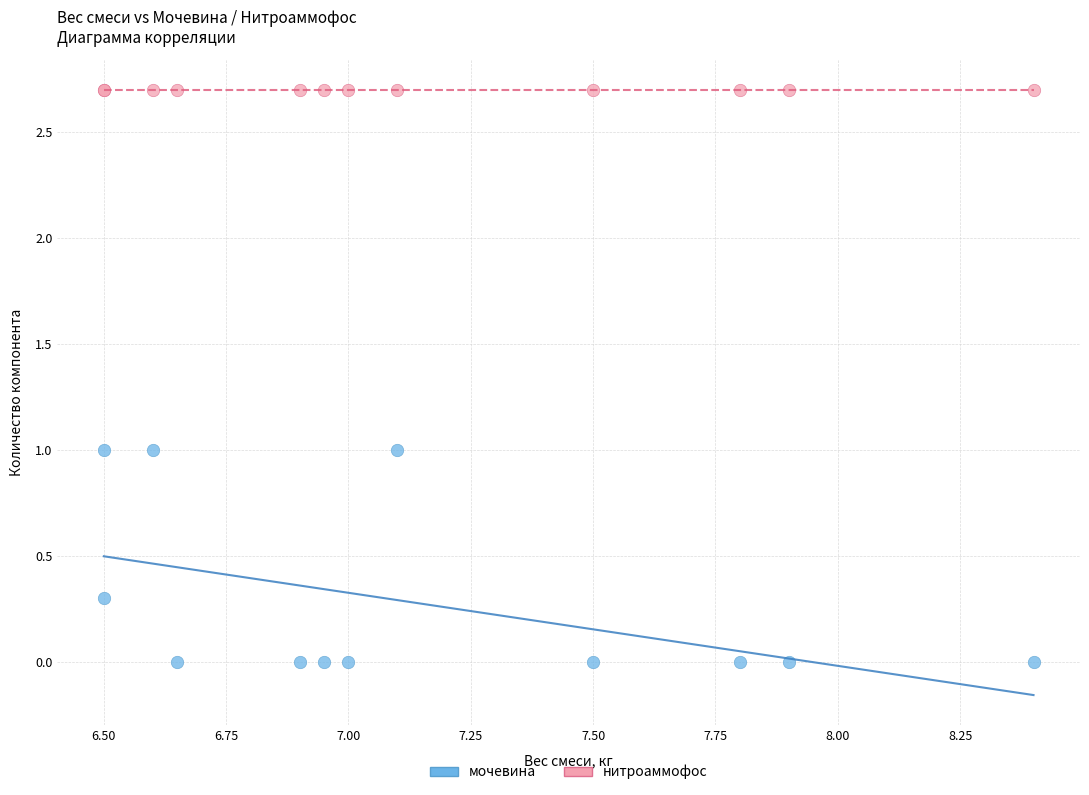

Which series reaches the maximum Y coordinate?

нитроаммофос